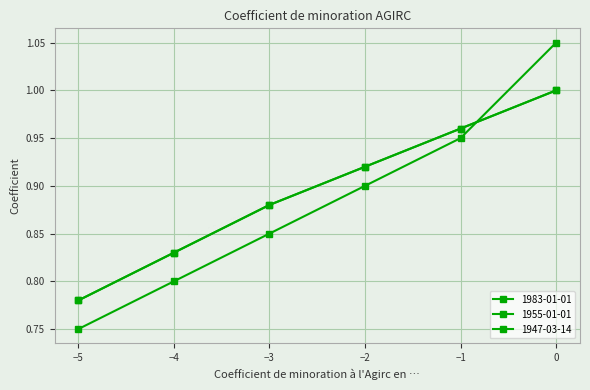

What is the value of the 1955-01-01 point at the 3rd from the left?

0.9